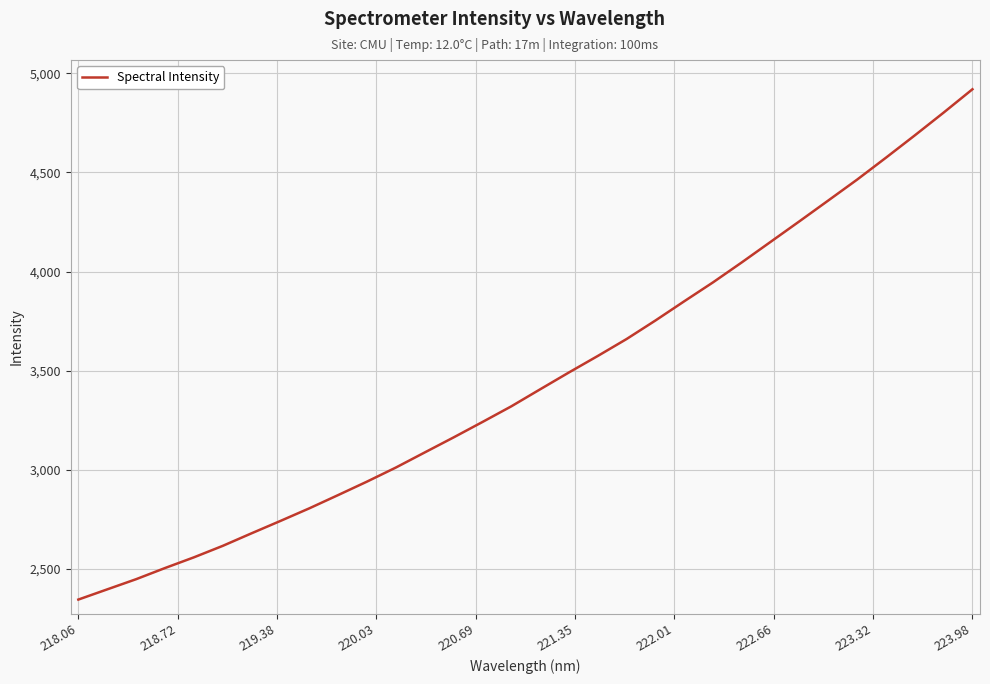

What is the minimum value shown in the chart?

2345.5